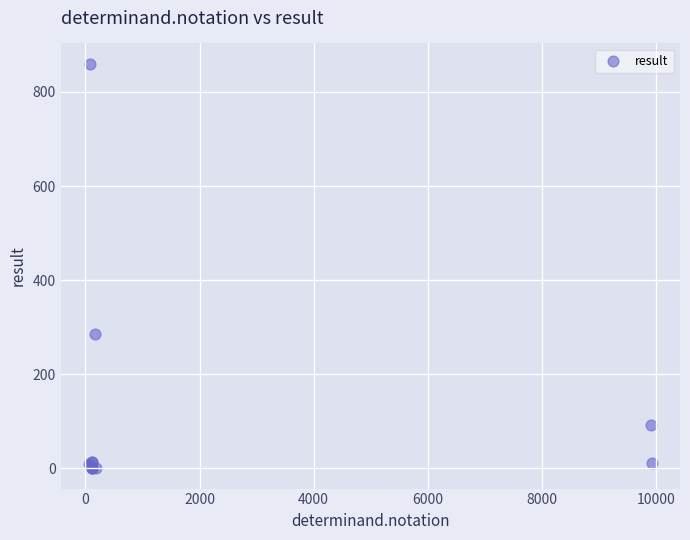

What Y value in the scatter plot is closest to 430?

285.0